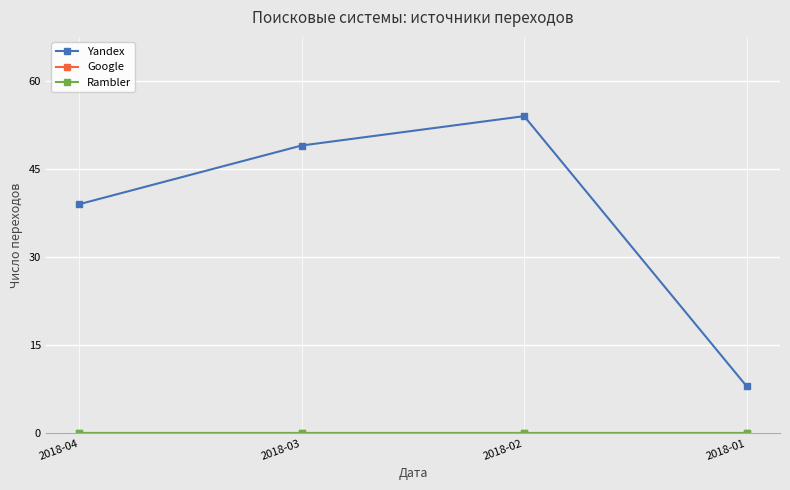

Does the chart have visible grid lines?

Yes